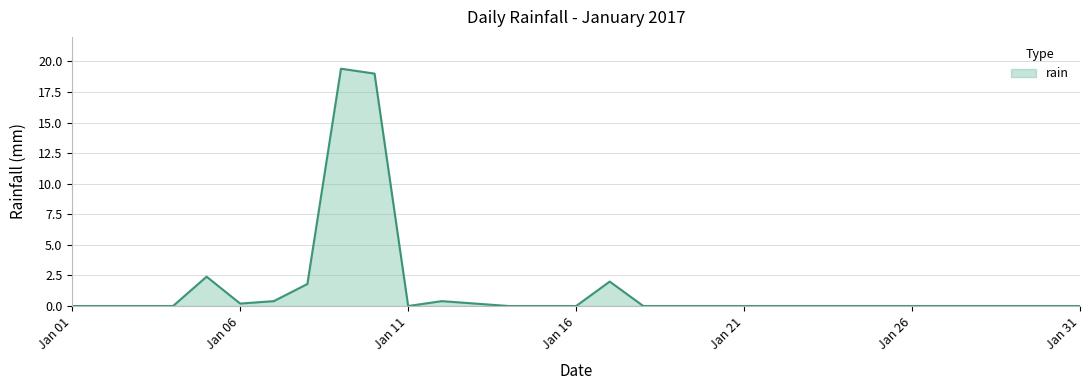

What is the maximum value shown in the chart?

19.4